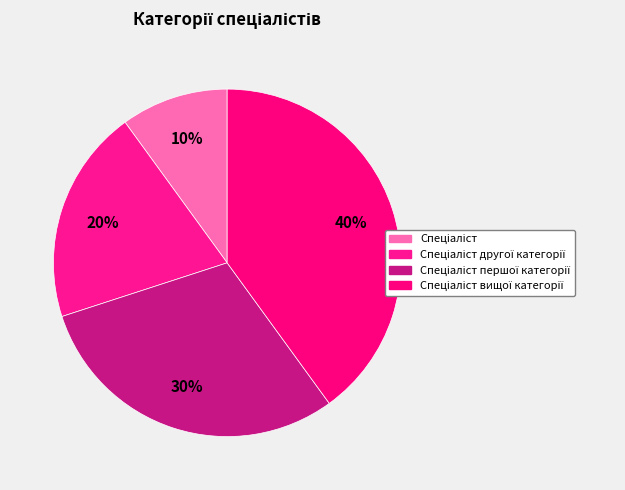

Which slice is the smallest?

Спеціаліст